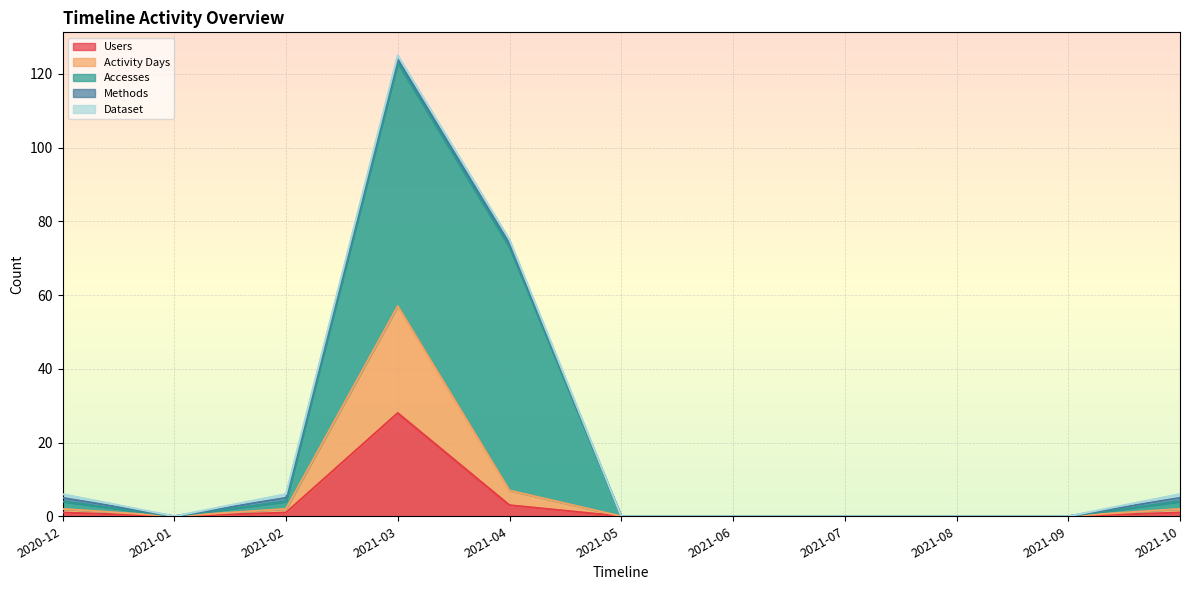

What is the total value across all series at 2021-03?

125